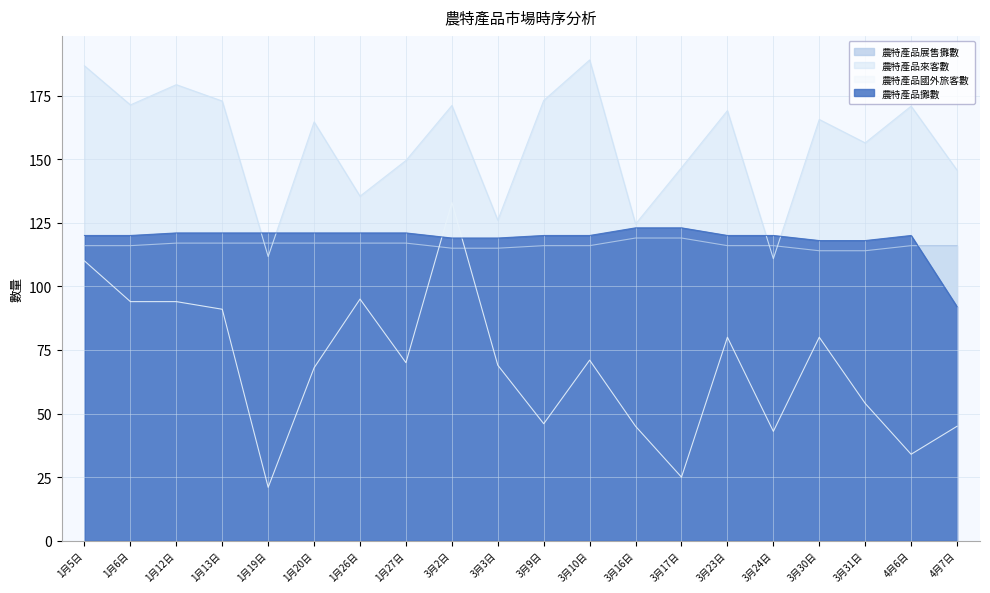

How many 農特產品展售攤數 values are between 116 and 117?

14